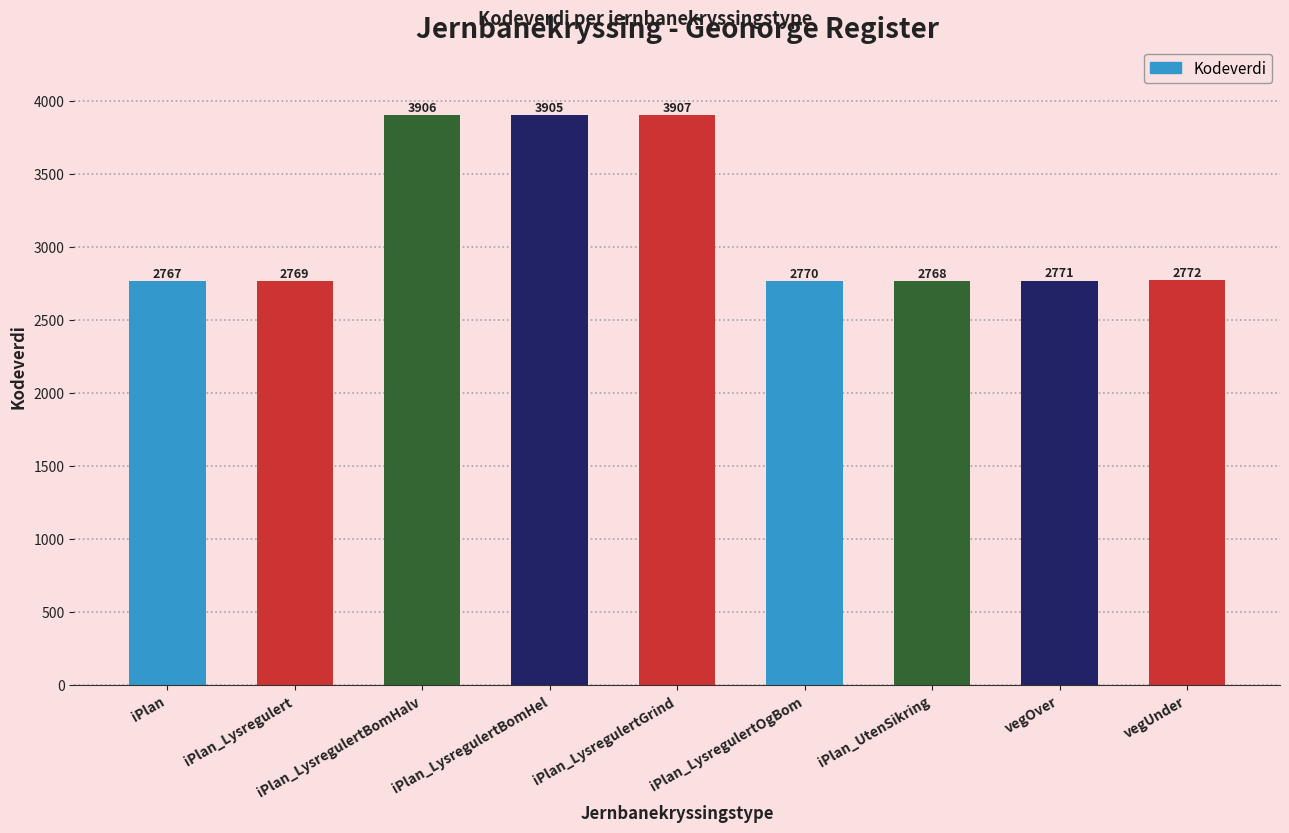

Rank the categories by value from highest to lowest.

iPlan_LysregulertGrind, iPlan_LysregulertBomHalv, iPlan_LysregulertBomHel, vegUnder, vegOver, iPlan_LysregulertOgBom, iPlan_Lysregulert, iPlan_UtenSikring, iPlan